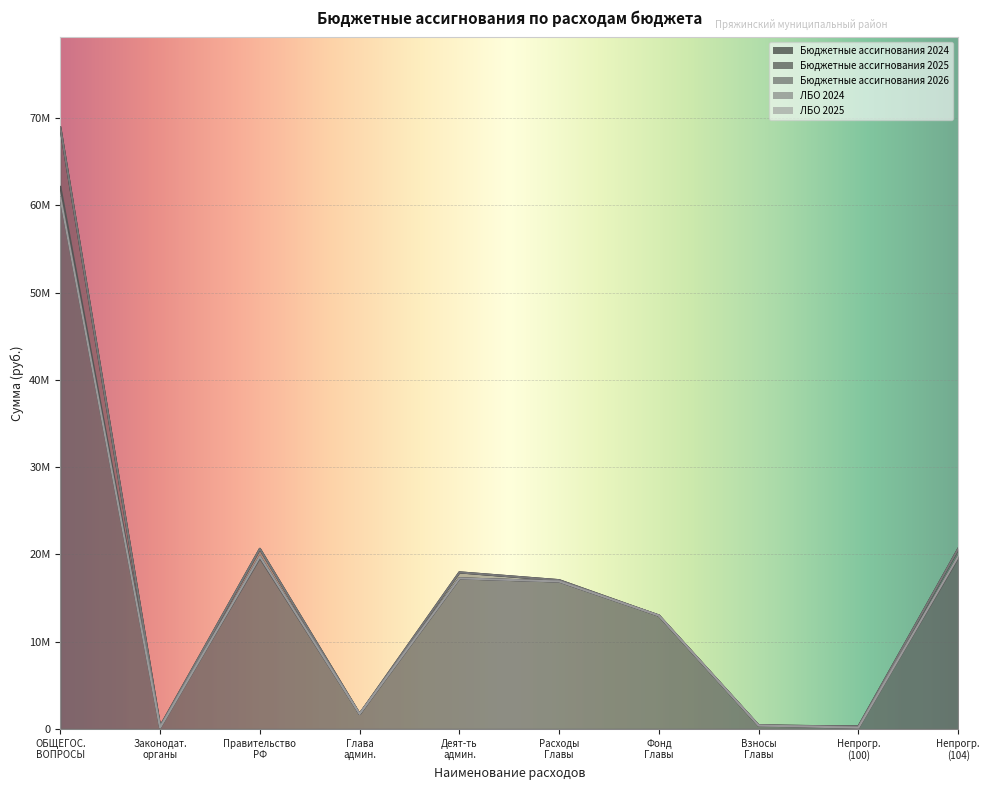

What position from the right is ОБЩЕГОС. ВОПРОСЫ?

10